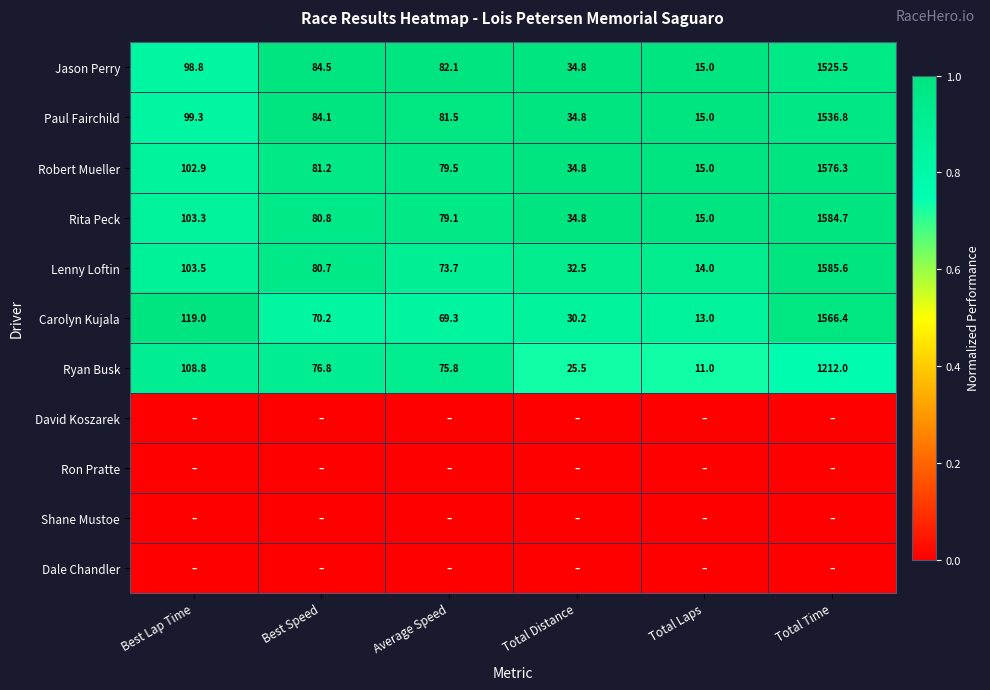

What is the sum of all Ryan Busk values?

1509.9